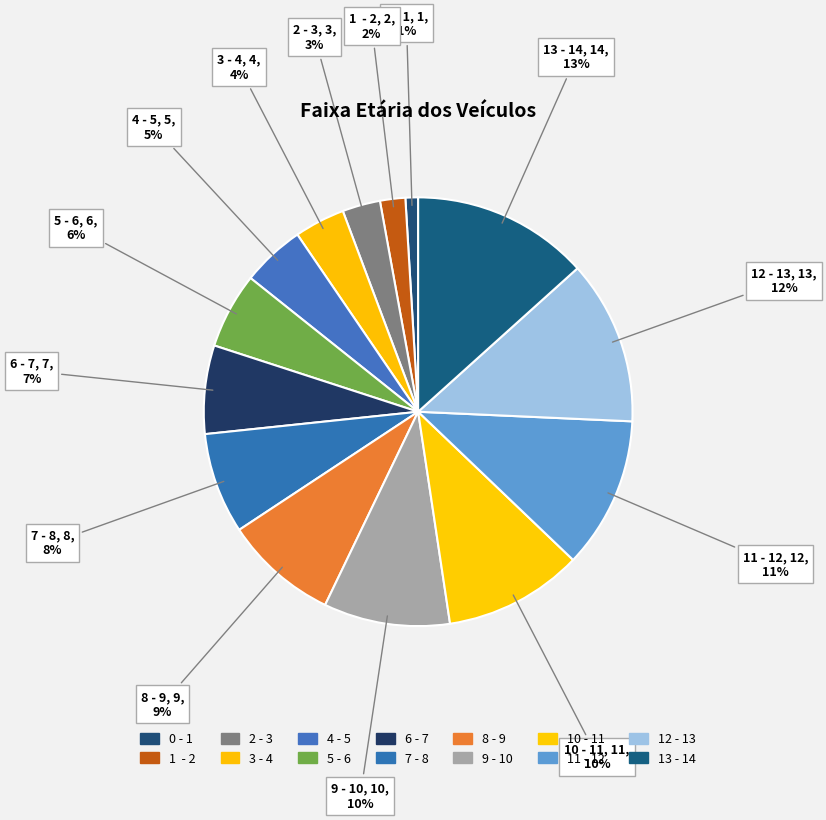

How many slices are in this pie chart?

14